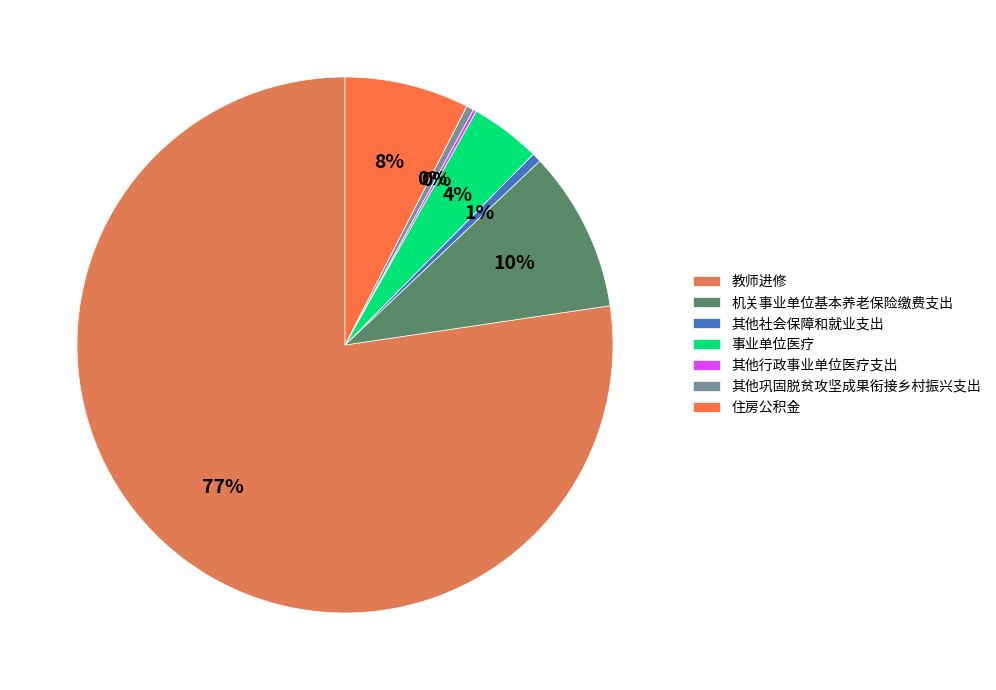

True or false: 机关事业单位基本养老保险缴费支出 accounts for 10% of the total.

True